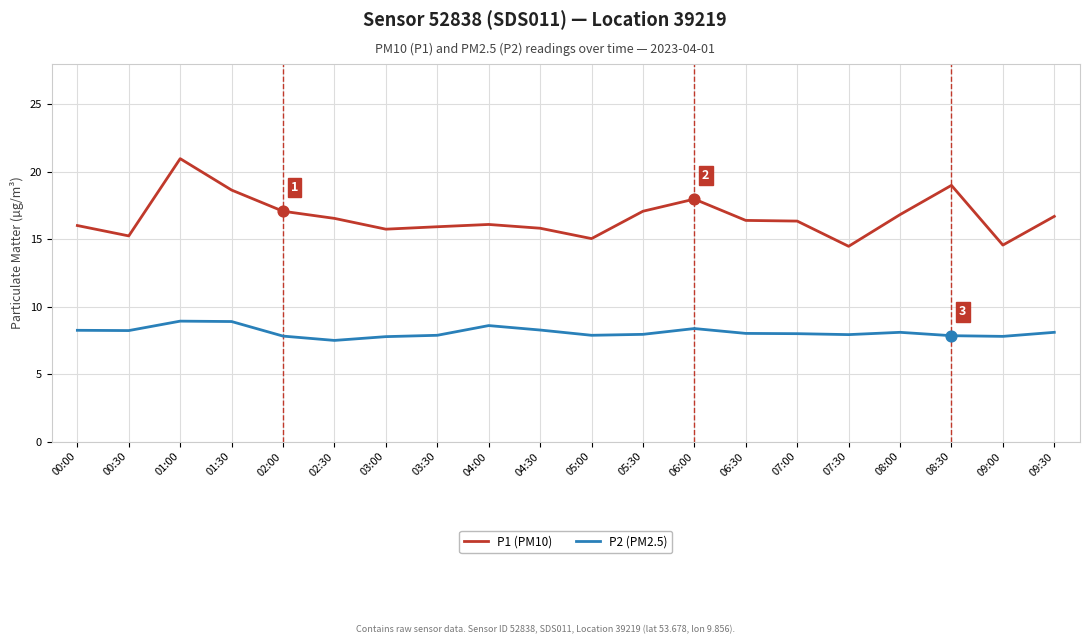

Which series has the widest spread of values?

P1 (PM10)